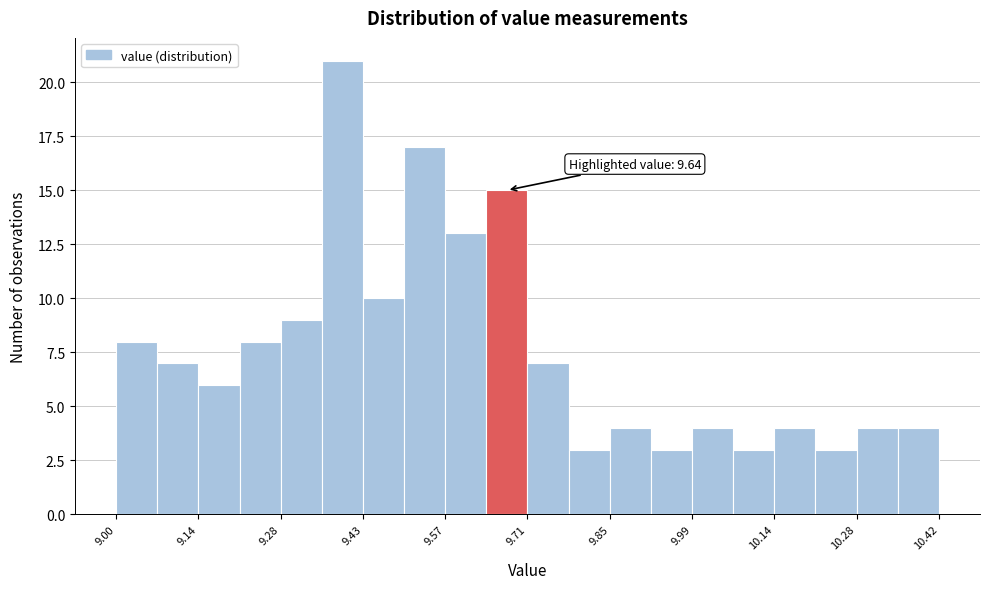

Around what value on the x-axis is the tallest bar? Give the approximate position of its centre, as read against the axis.

9.40